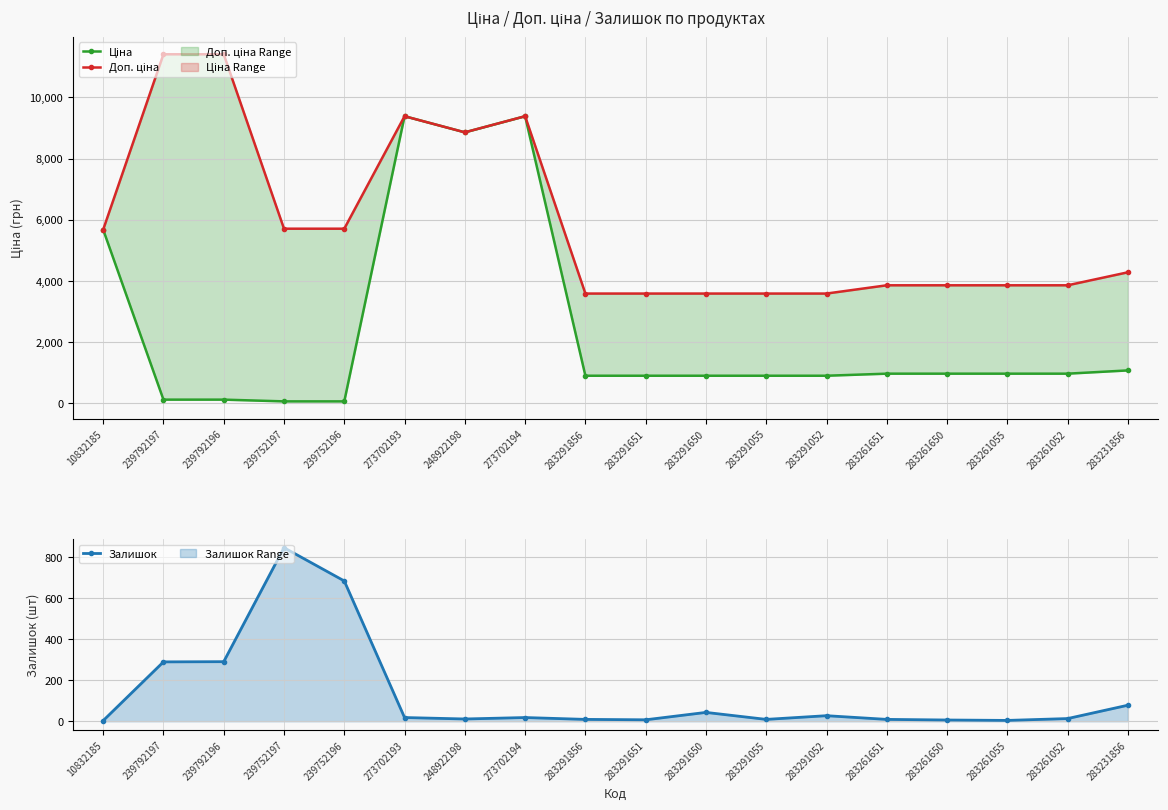

Where is Ціна nearest to the value 4720?

10832185